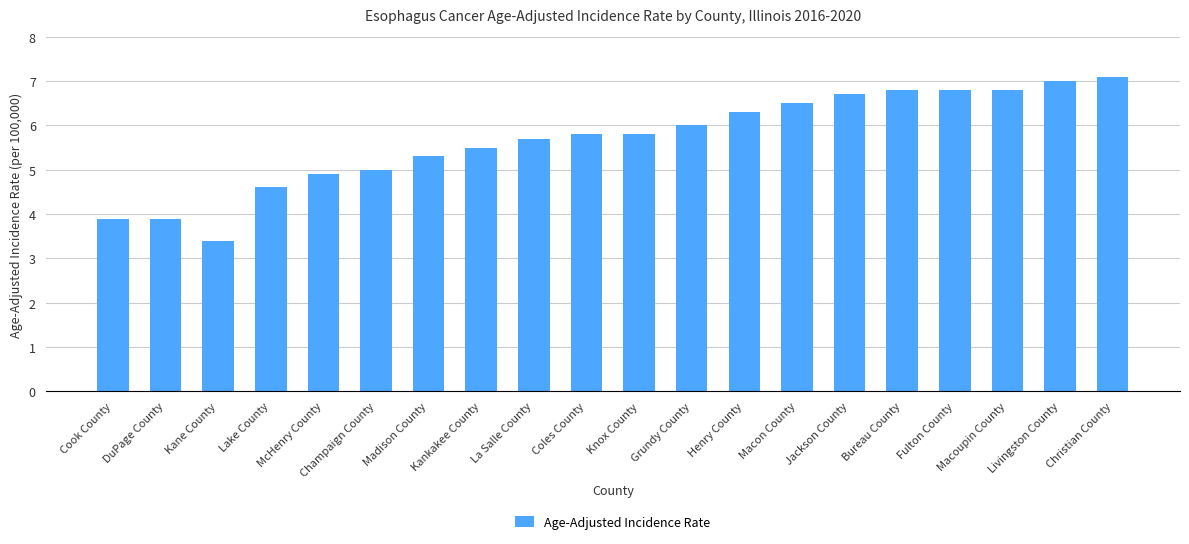

Which label corresponds to the largest value in the chart?

Christian County